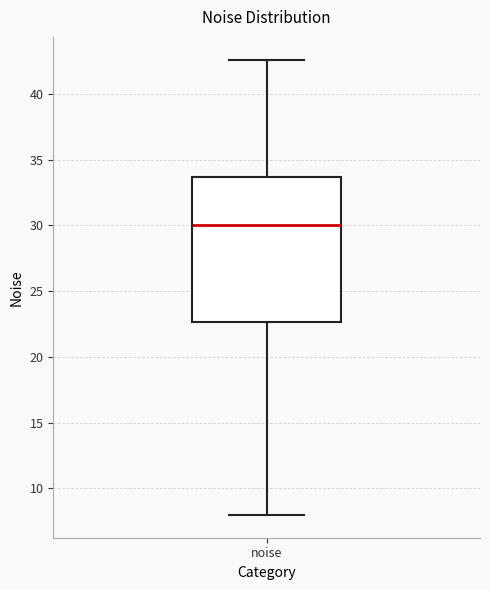

Transcribe this box plot: give where the median line is, the range the box spans, and where the two whiskers end, as read against the y-axis. The values are not printed on the chart, so give them approximately, as read against the axis.

median 30.0, box 22.5 to 33.5, whiskers 8.0 to 42.5